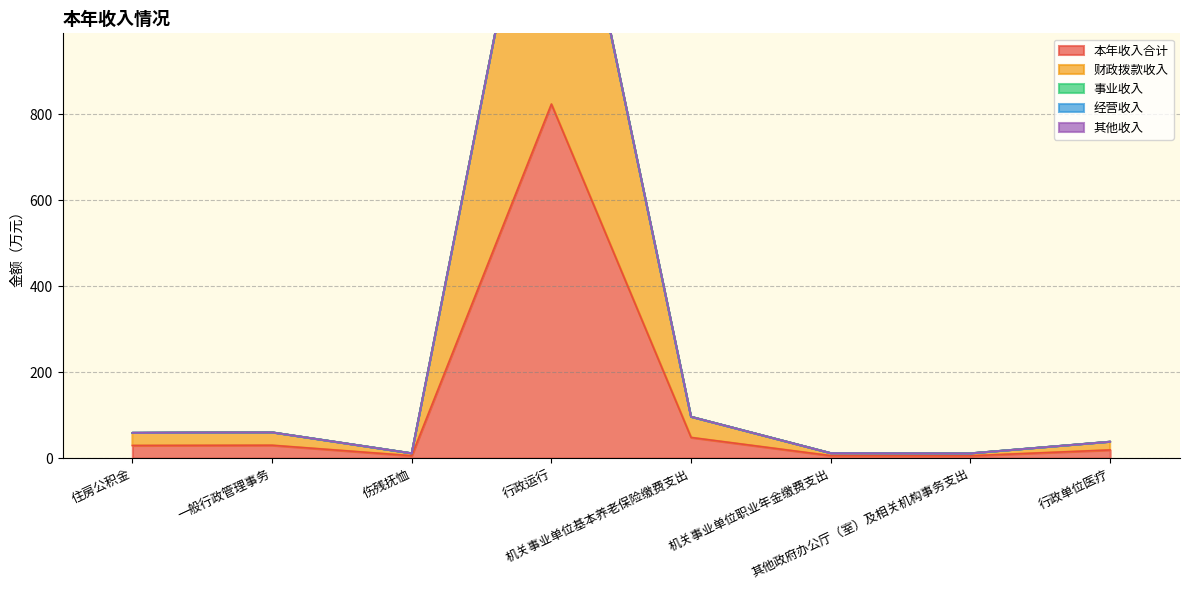

True or false: 本年收入合计 and 财政拨款收入 intersect in this chart.

False